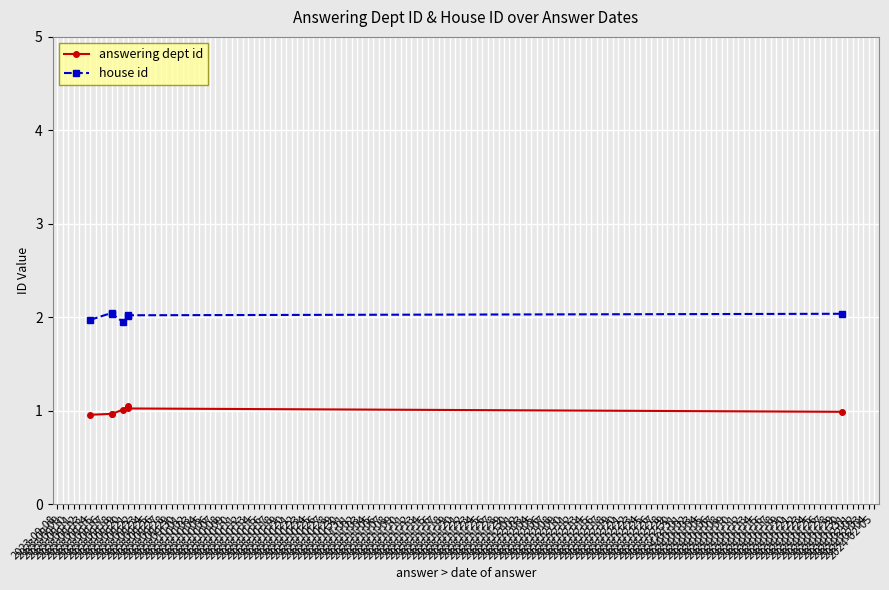

What is the value of the answering dept id point at the 2nd from the left?

1.0